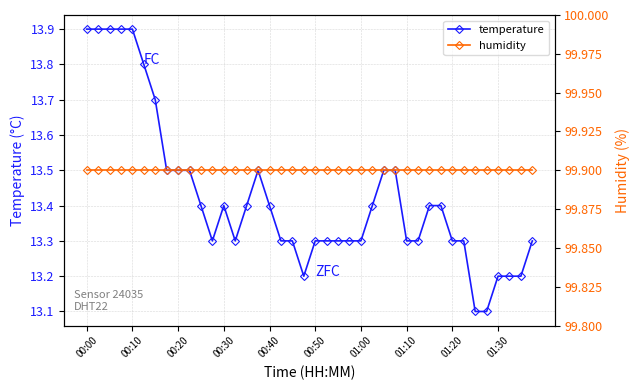

The temperature series shows 6.6 at 11. True or false?

False